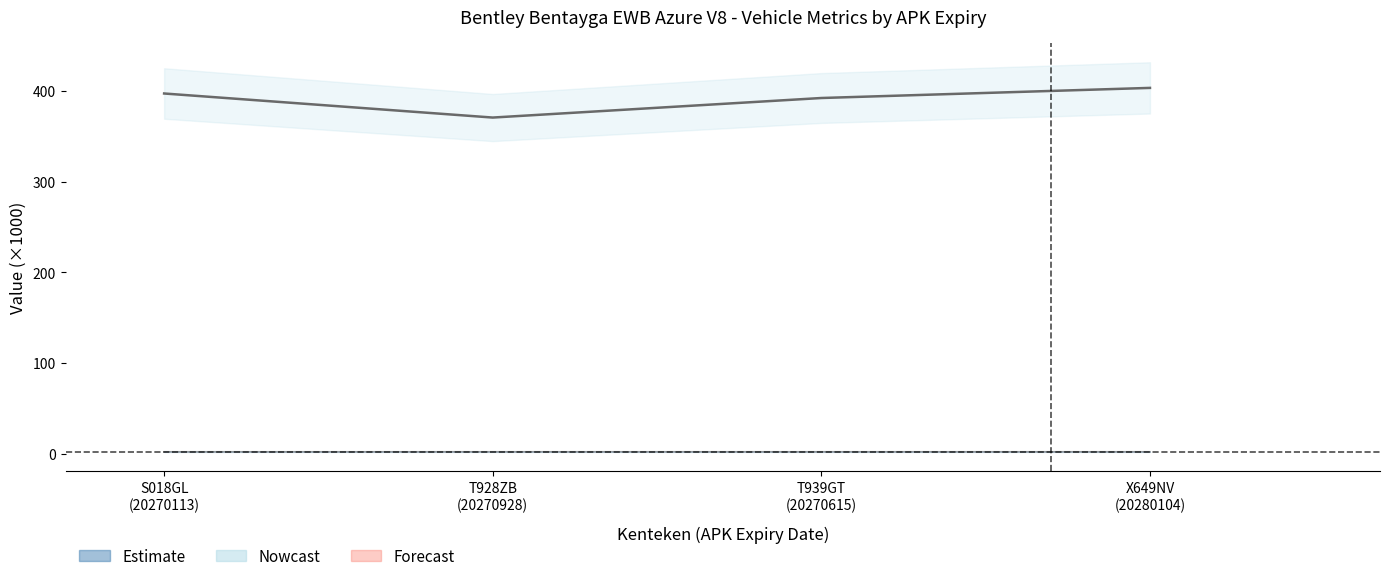

How many data points does each series have?

4